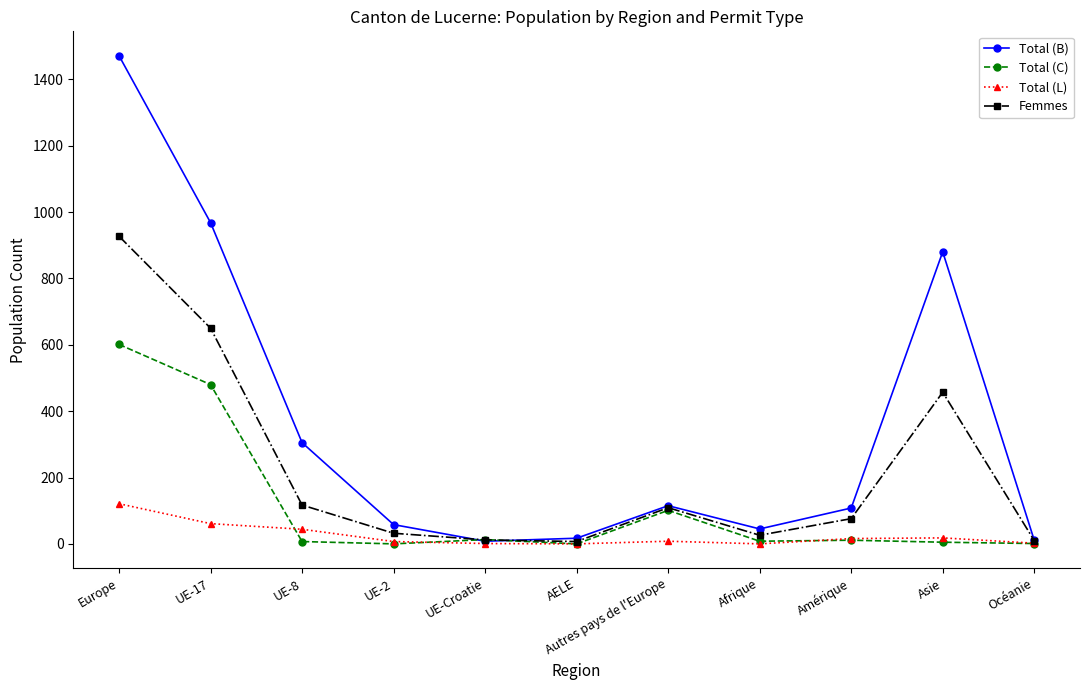

What is the spread (max minus min) of values at Océanie?

10